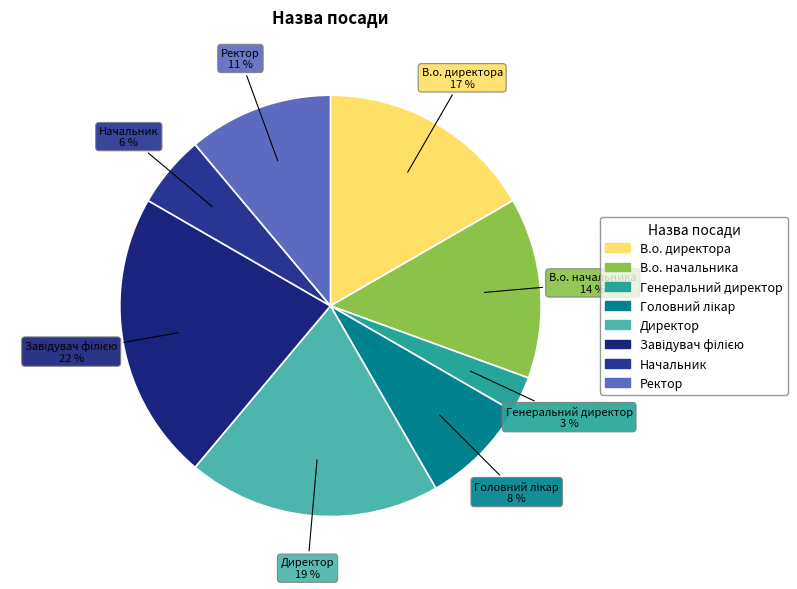

The Генеральний директор slice represents 3% of the pie. True or false?

True